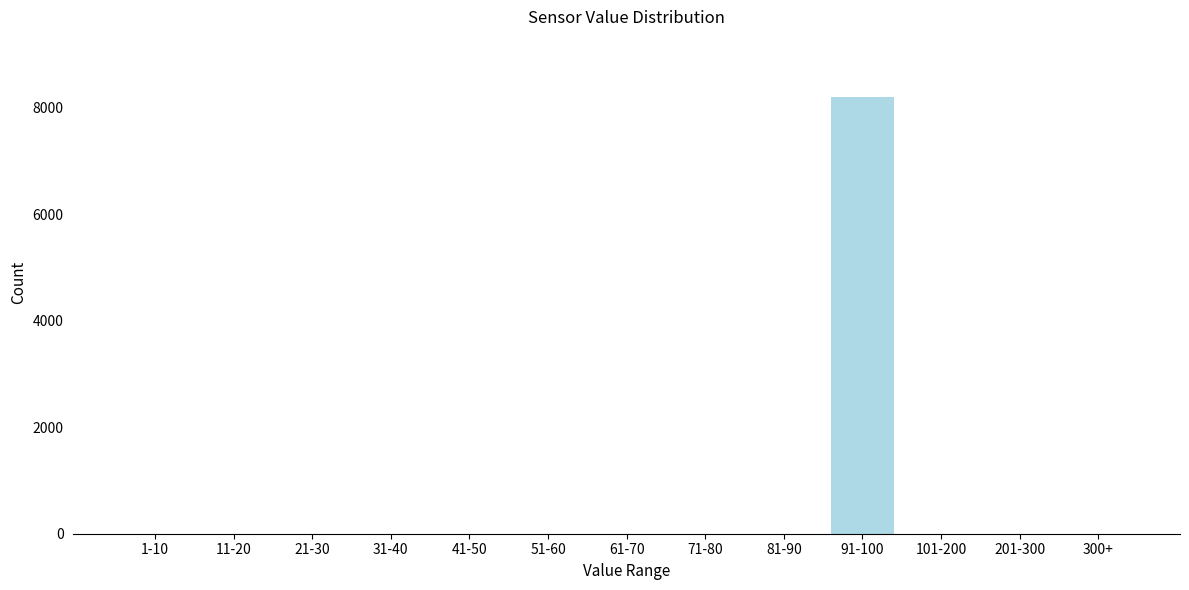

Reading left to right, extract all data points from this chart.

1-10=0	11-20=0	21-30=0	31-40=0	41-50=0	51-60=0	61-70=0	71-80=0	81-90=0	91-100=8199	101-200=0	201-300=0	300+=0